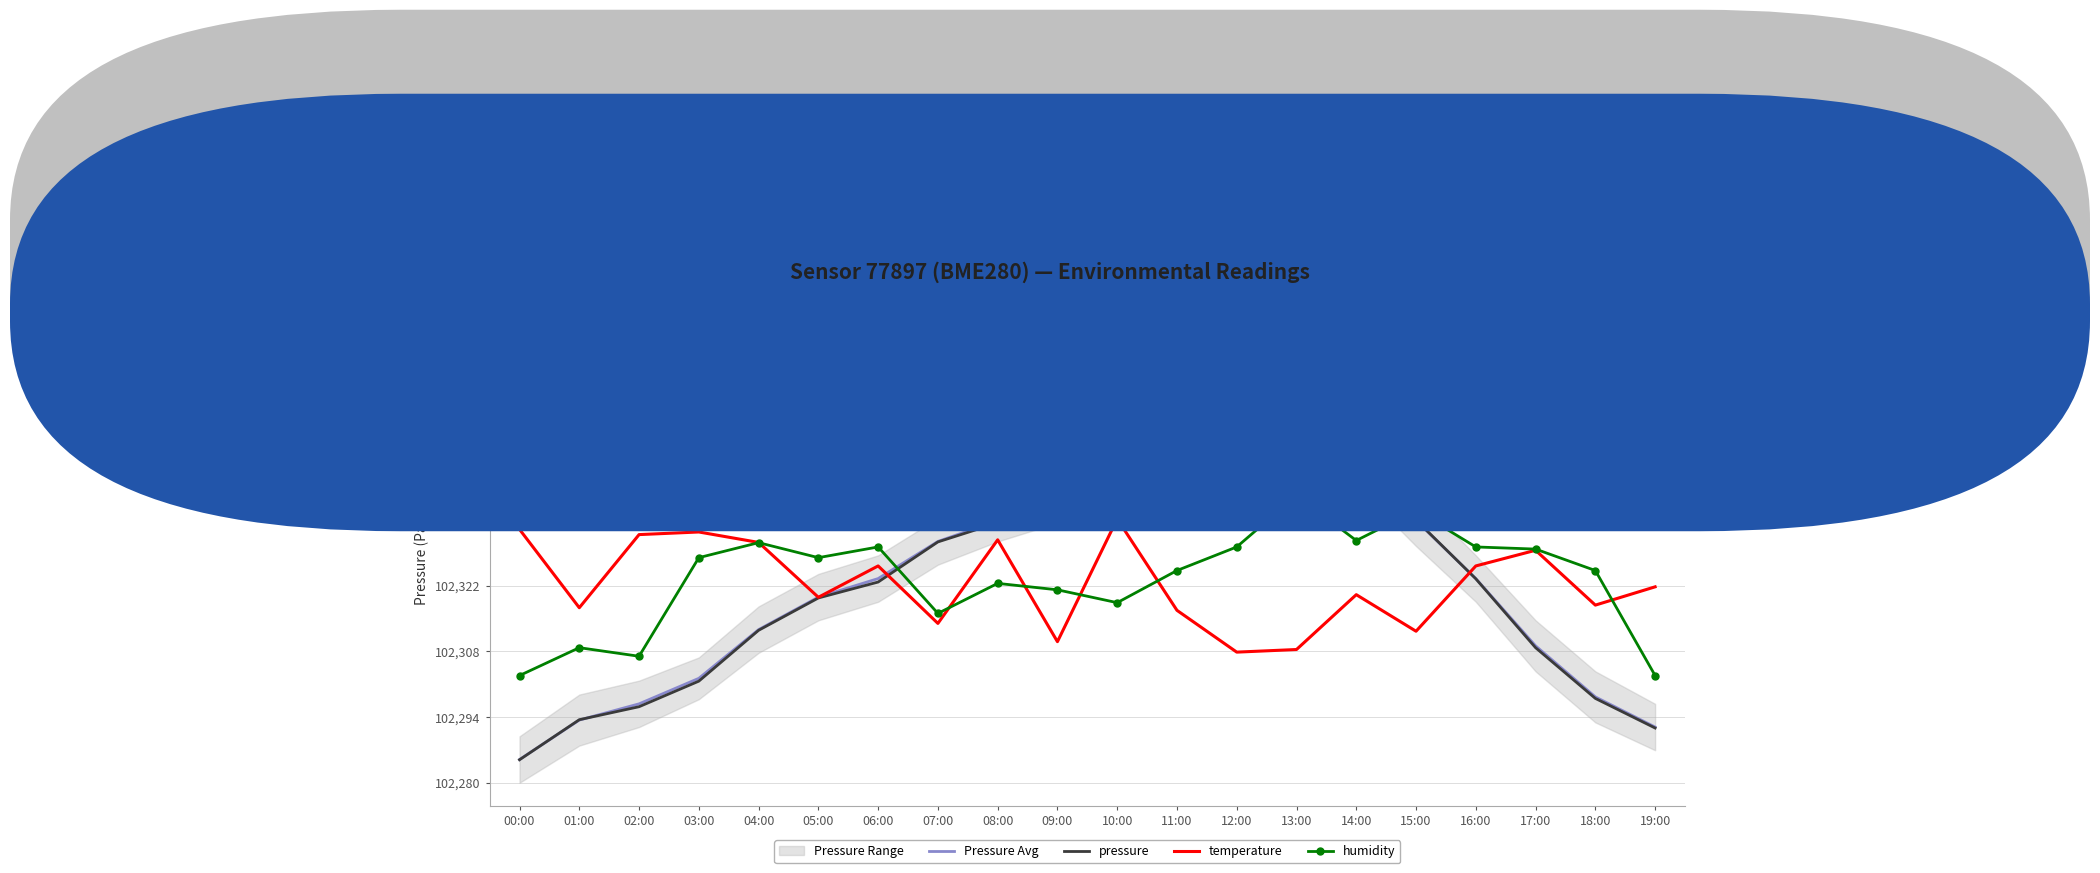

Read the temperature value at 19:00.

102322.2